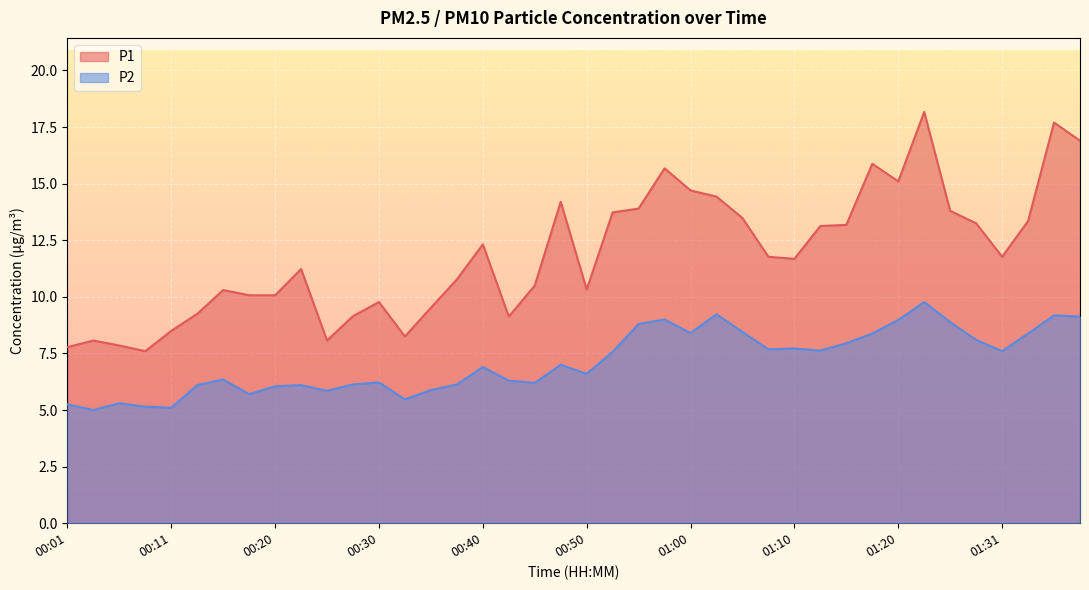

True or false: P1 and P2 intersect in this chart.

False